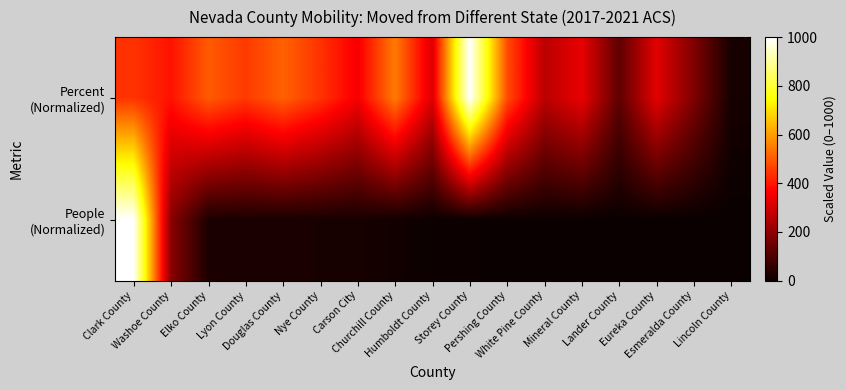

At how many categories does at least one series exceed 306?

13